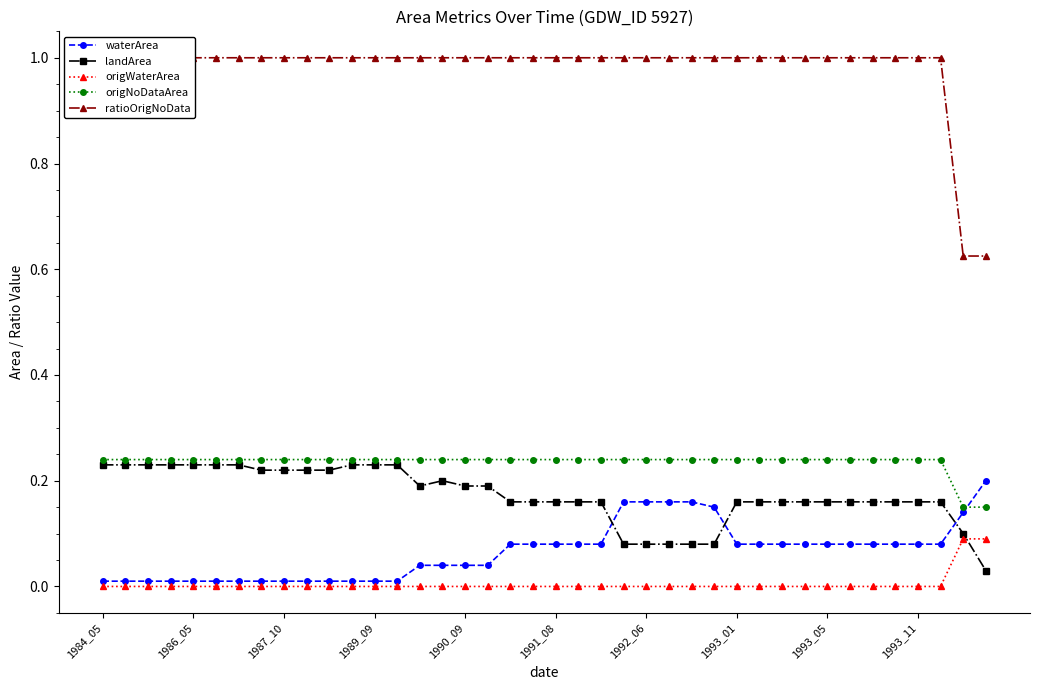

List the series in order of their peak value, lowest first.

origWaterArea, waterArea, landArea, origNoDataArea, ratioOrigNoData